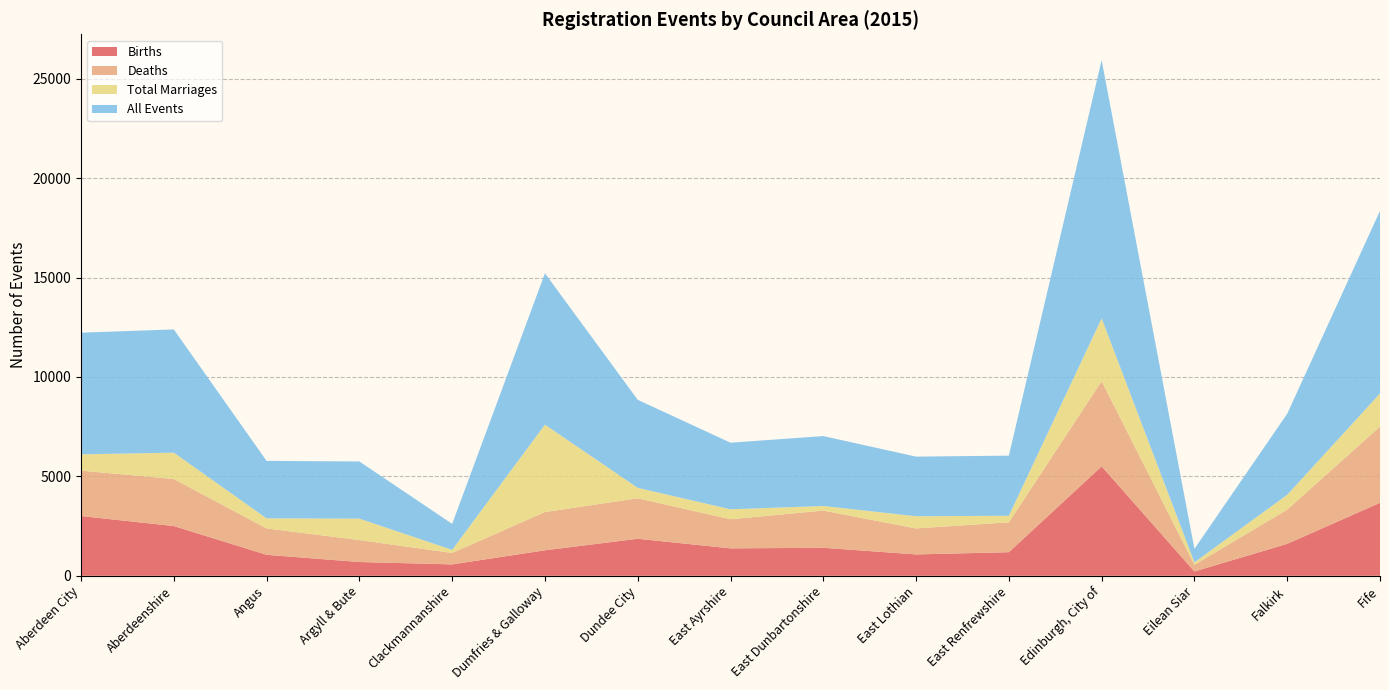

Reading left to right, what are all the values shown in this chart?

Births: Aberdeen City=3006	Aberdeenshire=2502	Angus=1056	Argyll & Bute=693	Clackmannanshire=573	Dumfries & Galloway=1283	Dundee City=1863	East Ayrshire=1380	East Dunbartonshire=1409	East Lothian=1075	East Renfrewshire=1187	Edinburgh, City of=5506	Eilean Siar=217	Falkirk=1608	Fife=3672
Deaths: Aberdeen City=2283	Aberdeenshire=2367	Angus=1327	Argyll & Bute=1105	Clackmannanshire=575	Dumfries & Galloway=1924	Dundee City=2035	East Ayrshire=1464	East Dunbartonshire=1870	East Lothian=1308	East Renfrewshire=1502	Edinburgh, City of=4285	Eilean Siar=337	Falkirk=1721	Fife=3832
Total Marriages: Aberdeen City=819	Aberdeenshire=1324	Angus=506	Argyll & Bute=1076	Clackmannanshire=157	Dumfries & Galloway=4395	Dundee City=525	East Ayrshire=500	East Dunbartonshire=232	East Lothian=612	East Renfrewshire=331	Edinburgh, City of=3157	Eilean Siar=123	Falkirk=744	Fife=1667
All Events: Aberdeen City=6121	Aberdeenshire=6200	Angus=2891	Argyll & Bute=2877	Clackmannanshire=1307	Dumfries & Galloway=7616	Dundee City=4429	East Ayrshire=3351	East Dunbartonshire=3517	East Lothian=3000	East Renfrewshire=3023	Edinburgh, City of=12993	Eilean Siar=679	Falkirk=4078	Fife=9186